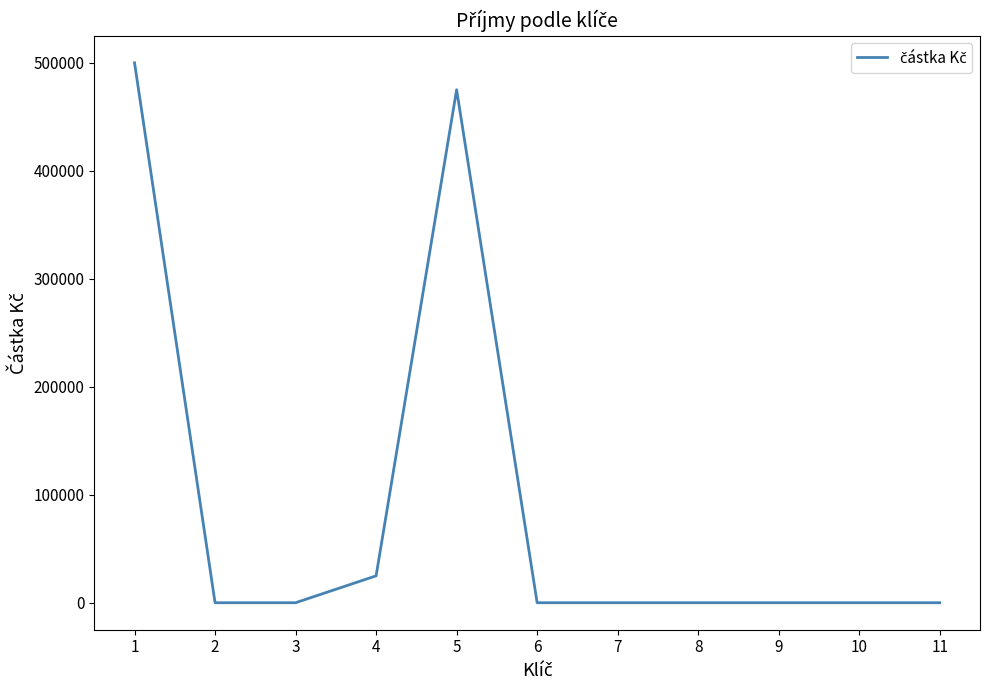

The chart shows a value of 821082 at 1. True or false?

False